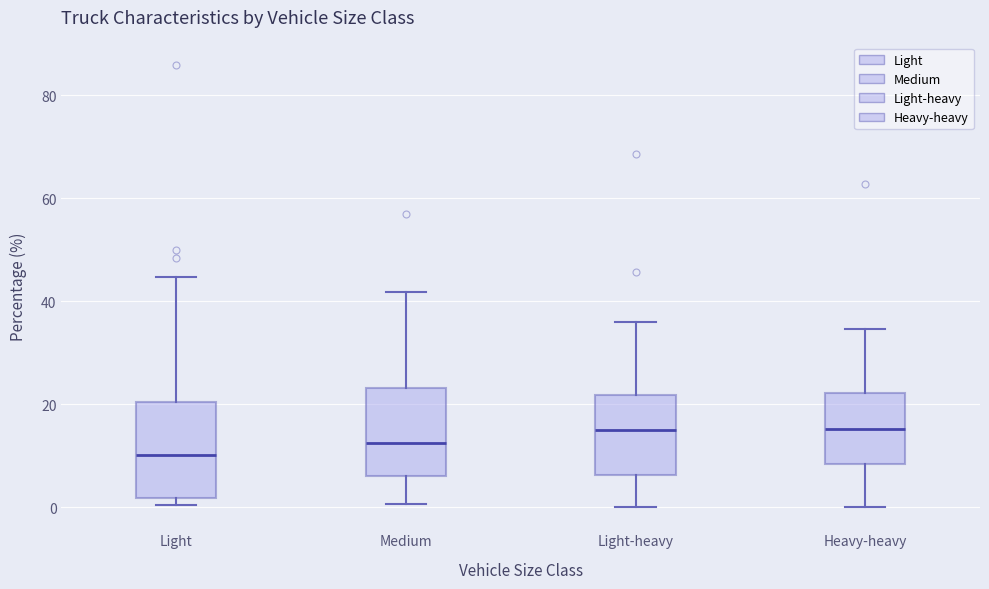

Reading left to right, transcribe this box plot: for each box, give where its median line is, the range the box spans, and where its two whiskers end, as read against the y-axis. The values are not printed on the chart, so give them approximately, as read against the axis.

Light: median 10, box 2 to 20, whiskers 0 to 44
Medium: median 12, box 6 to 24, whiskers 0 to 42
Light-heavy: median 16, box 6 to 22, whiskers 0 to 36
Heavy-heavy: median 16, box 8 to 22, whiskers 0 to 34